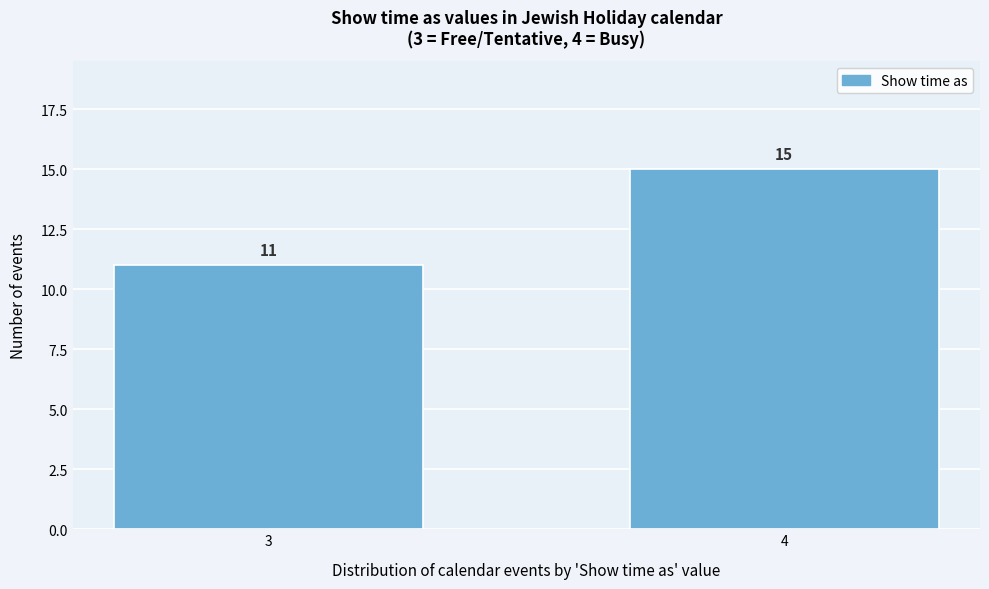

Reading left to right, transcribe all the data shown in this chart.

3=11	4=15